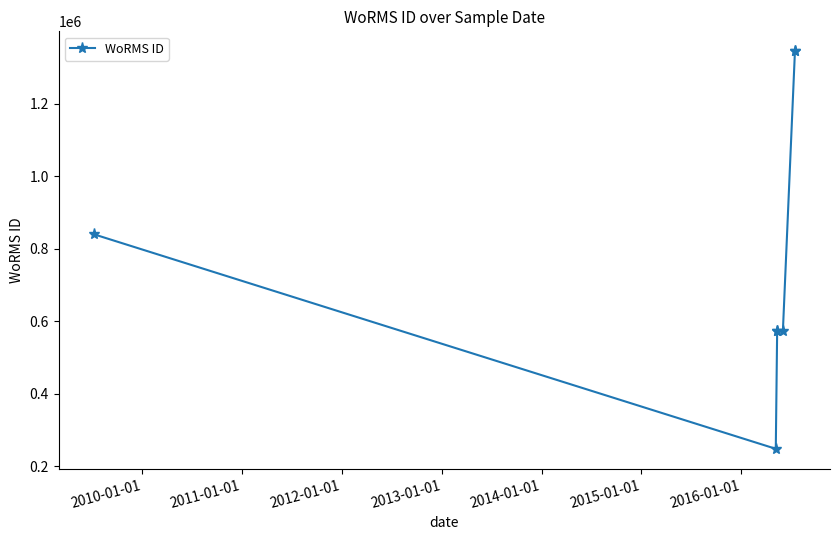

How many lines are shown in the chart?

1